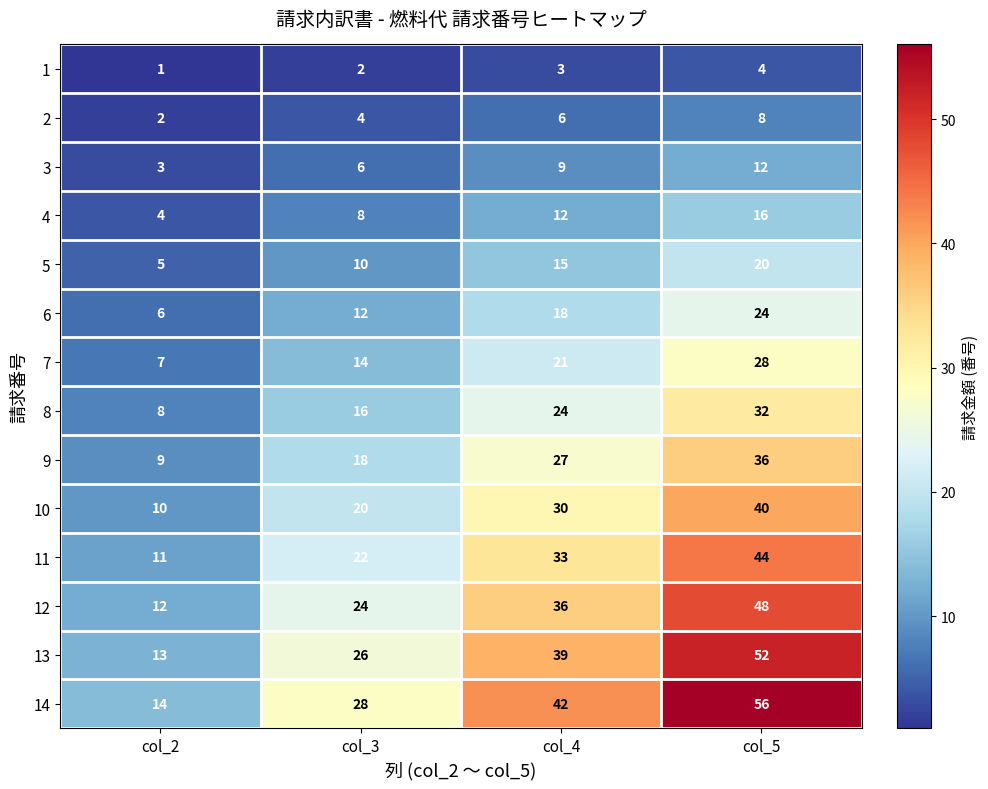

Rank the series at col_2 from lowest to highest value.

1, 2, 3, 4, 5, 6, 7, 8, 9, 10, 11, 12, 13, 14